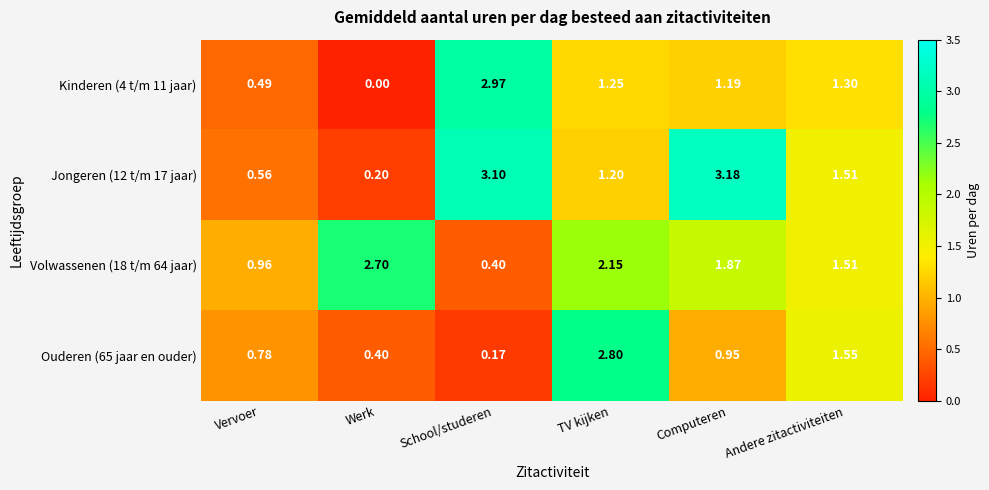

Is the value of Ouderen (65 jaar en ouder) at Werk greater than the value of Volwassenen (18 t/m 64 jaar) at Werk?

No